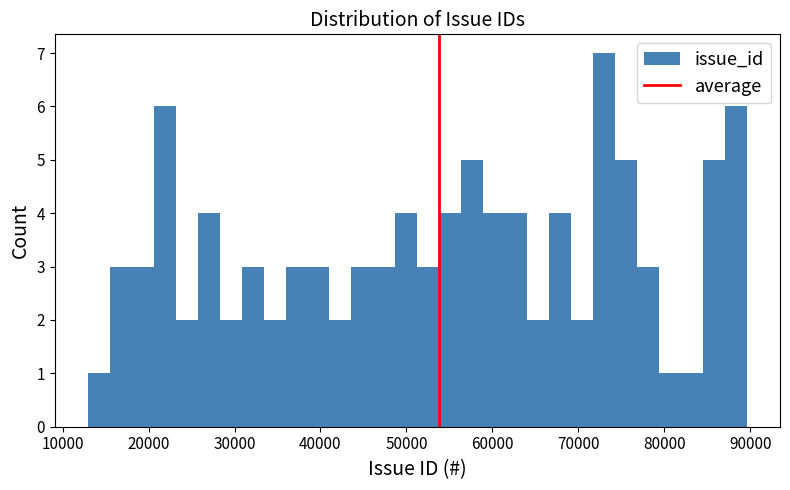

Read against the x-axis, roughly where is the centre of the tallest bar?

73000